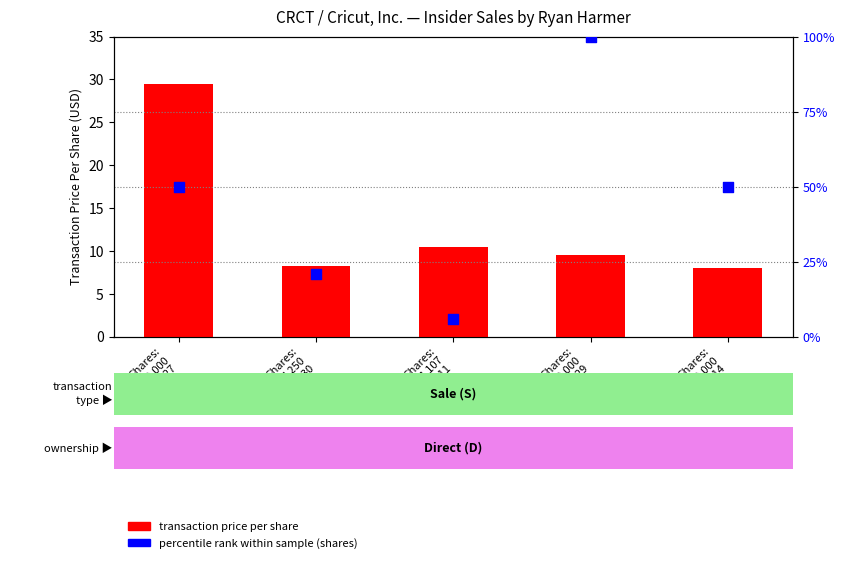

Which series contains the highest Y value?

pct rank (shares)